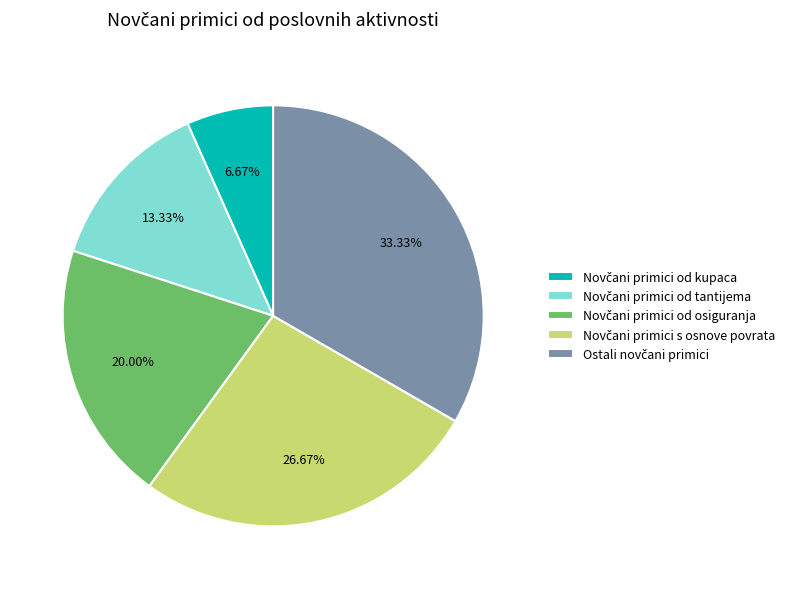

Is there any slice that represents more than half of the pie?

No